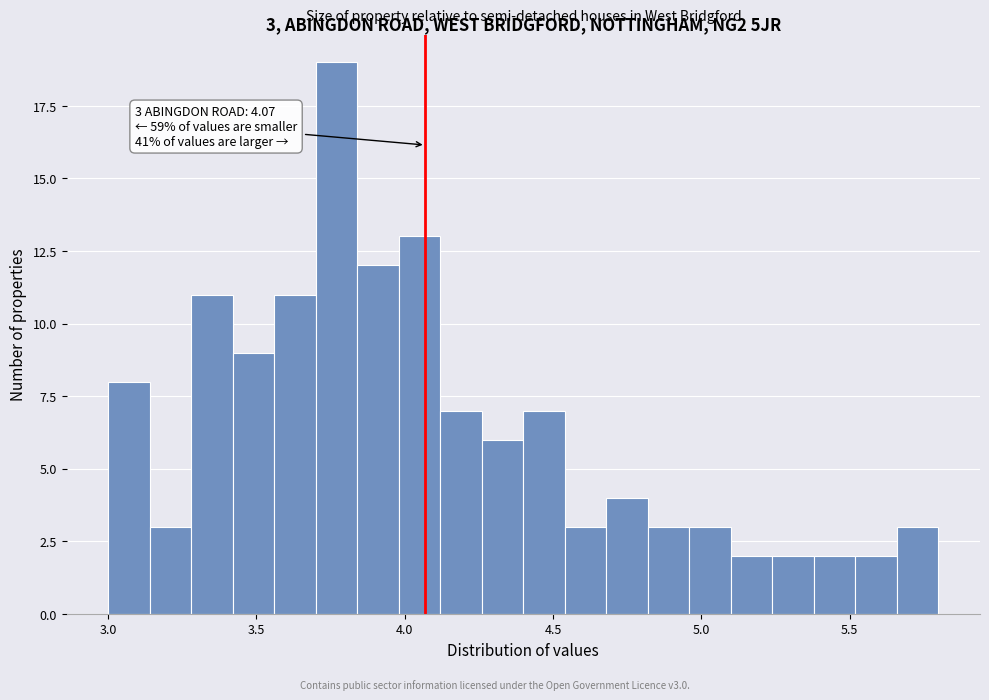

Read against the x-axis, roughly where is the centre of the tallest bar?

3.75